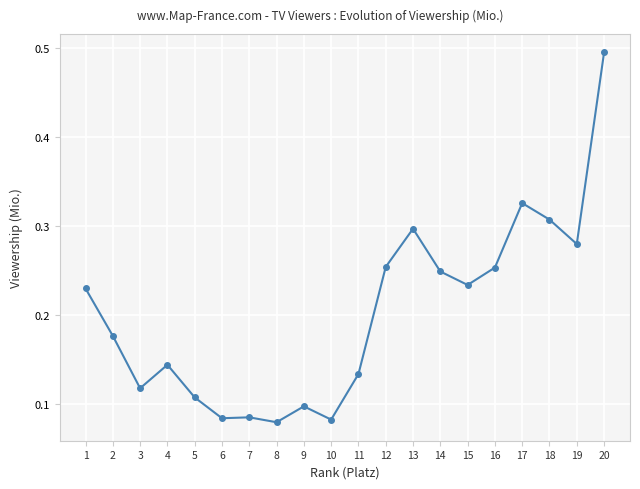

Is this an area chart (filled region under the line)?

No